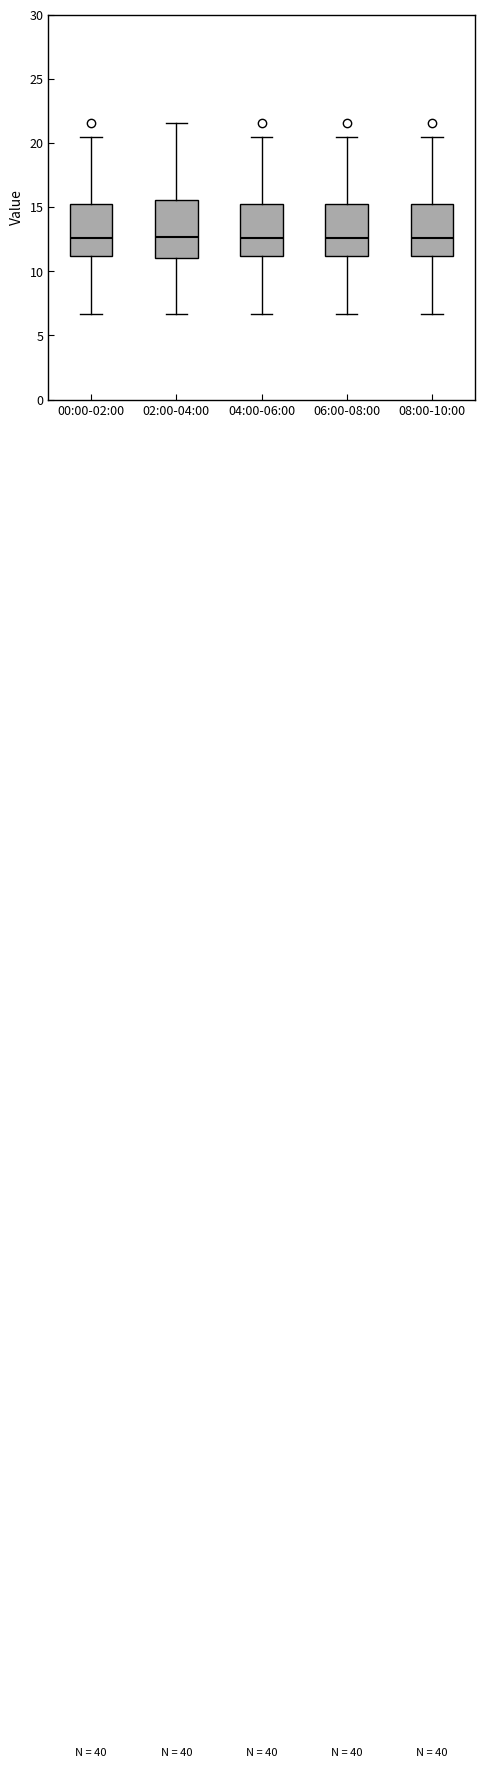

Where is the upper edge of the box for 08:00-10:00 on the y-axis? The values are not printed on the chart, so give them approximately, as read against the axis.

15.0